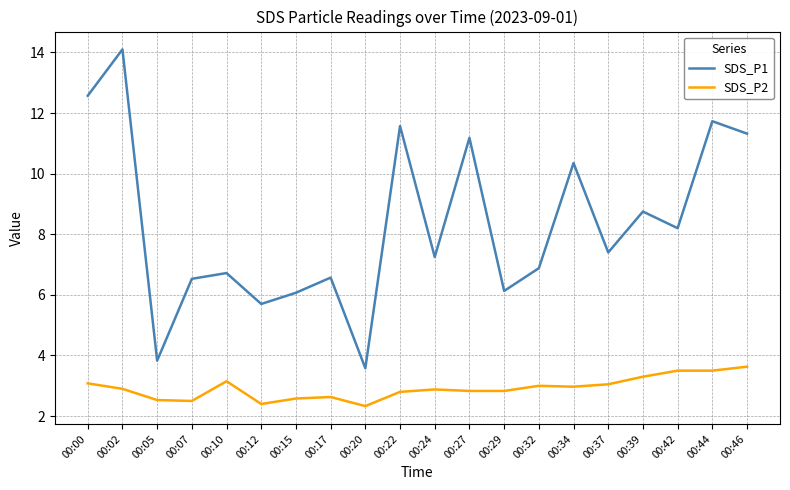

At which category does SDS_P1 reach its first local peak?

00:02